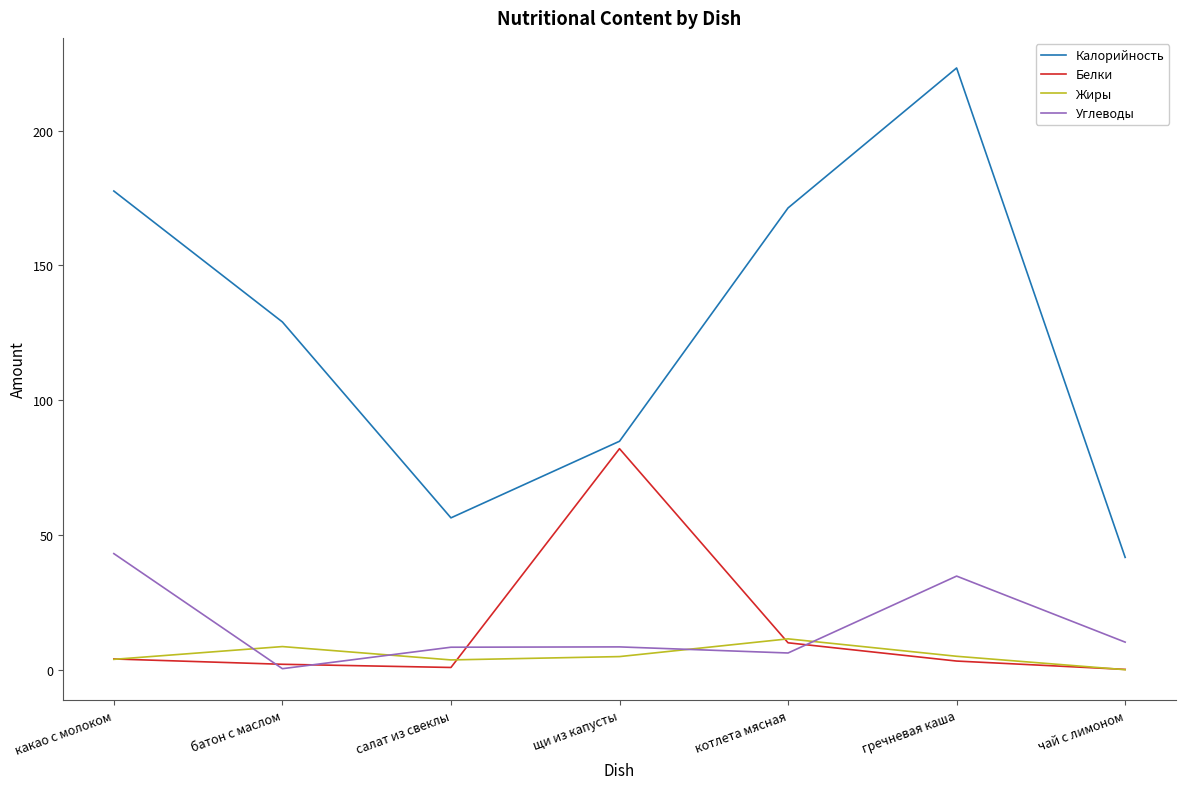

What is the difference between the highest and lowest values at гречневая каша?

220.0